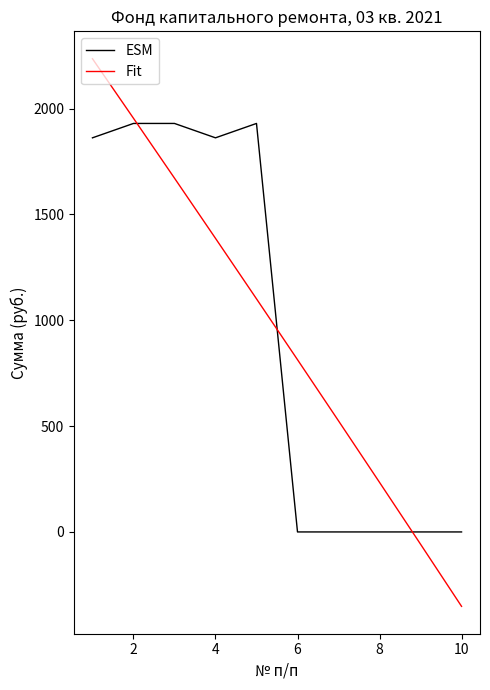

What is the greatest value displayed?

2235.2